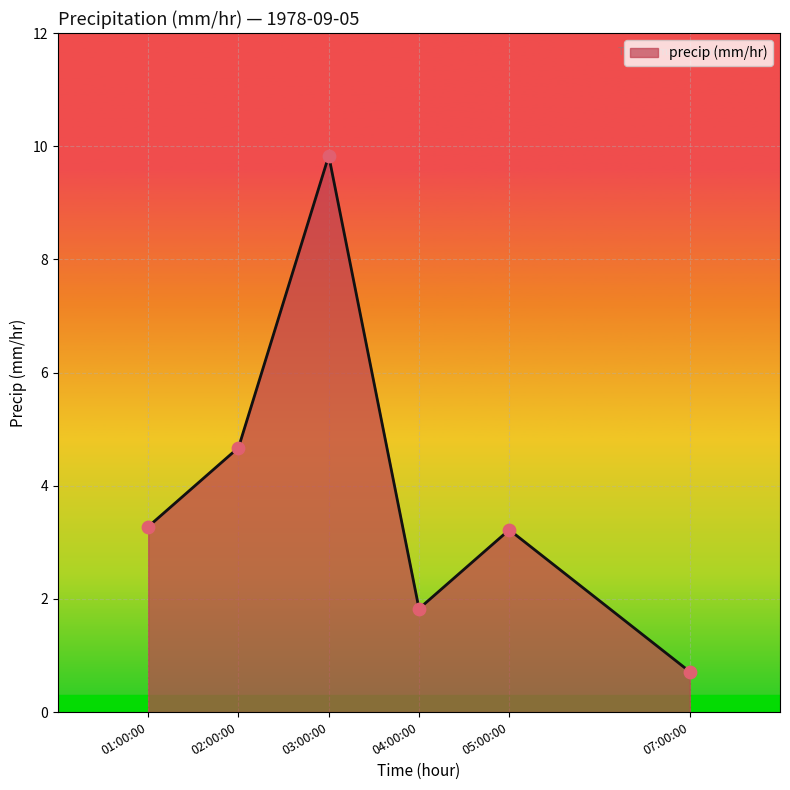

What is the change in value from 05:00:00 to 07:00:00?

-2.5